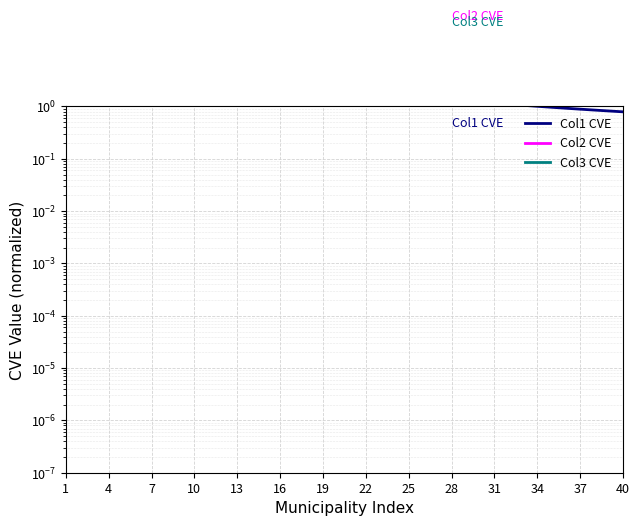

What is the lowest value of the Col2 CVE series?

25.3